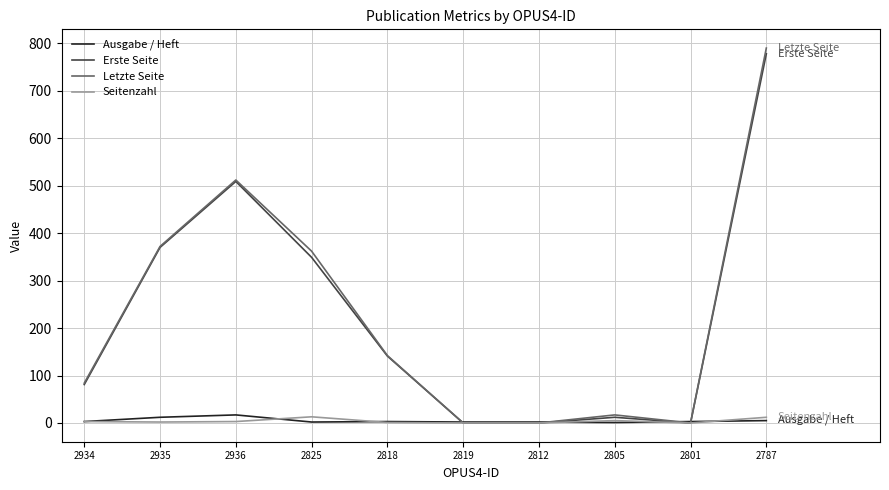

Which series has the largest range (max minus min)?

Letzte Seite